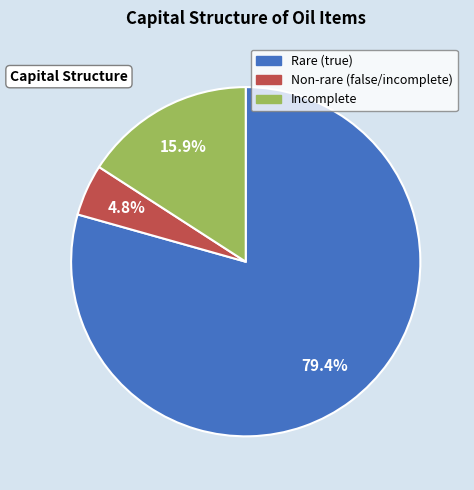

Is there any slice that represents more than half of the pie?

Yes